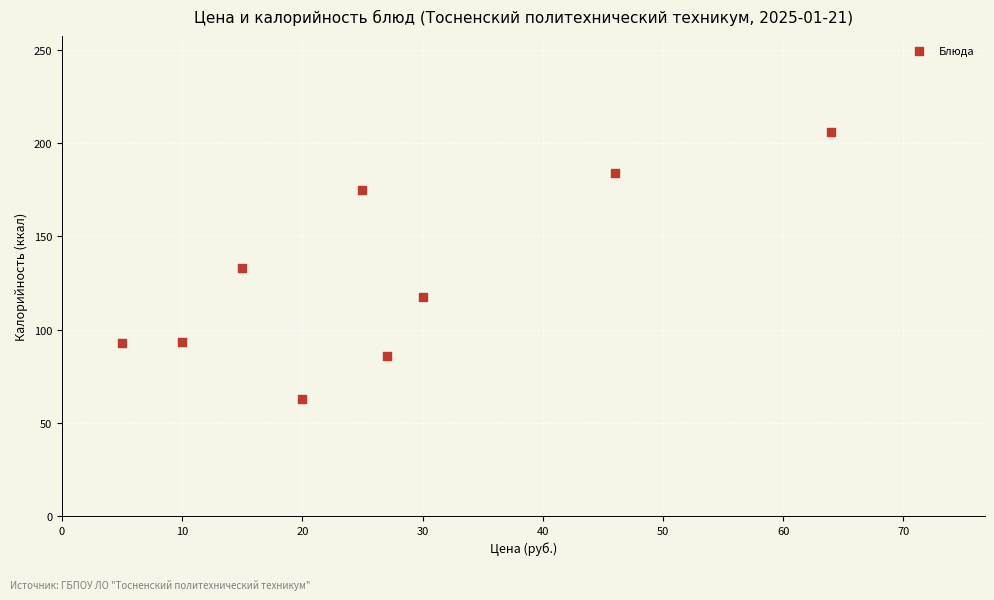

What is the average Y value?

127.8